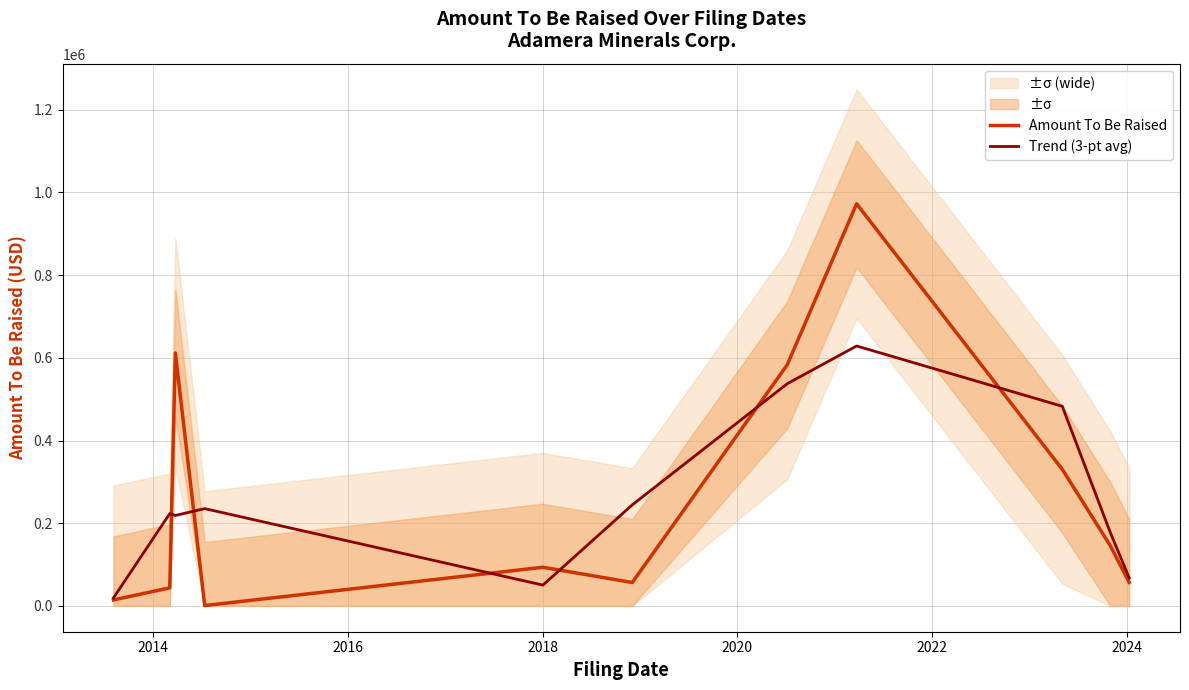

What is the average value of the Trend (3-pt avg) series?

262312.7